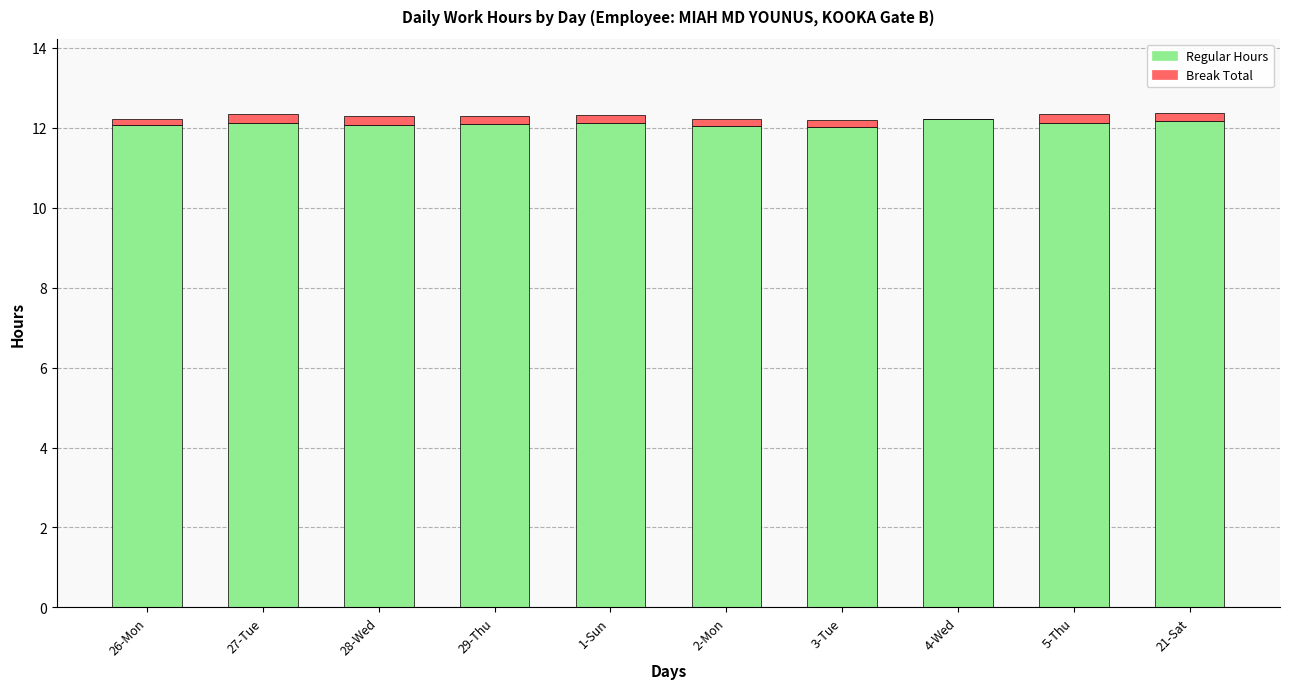

Does the chart contain stacked bars?

Yes